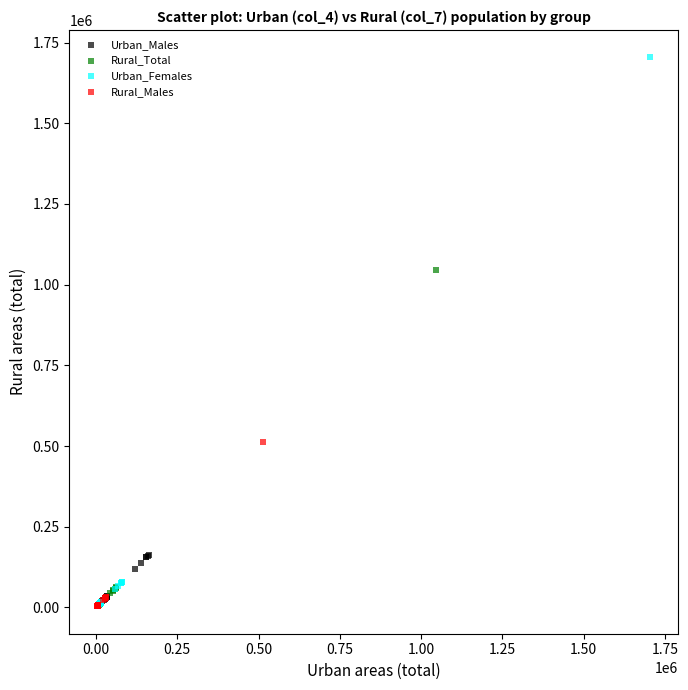

Which series contains the highest Y value?

Urban_Females